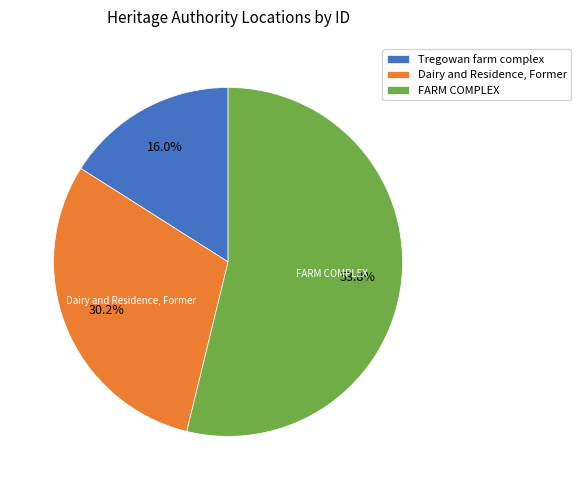

Combined, do Dairy and Residence, Former and Tregowan farm complex account for over 50%?

No